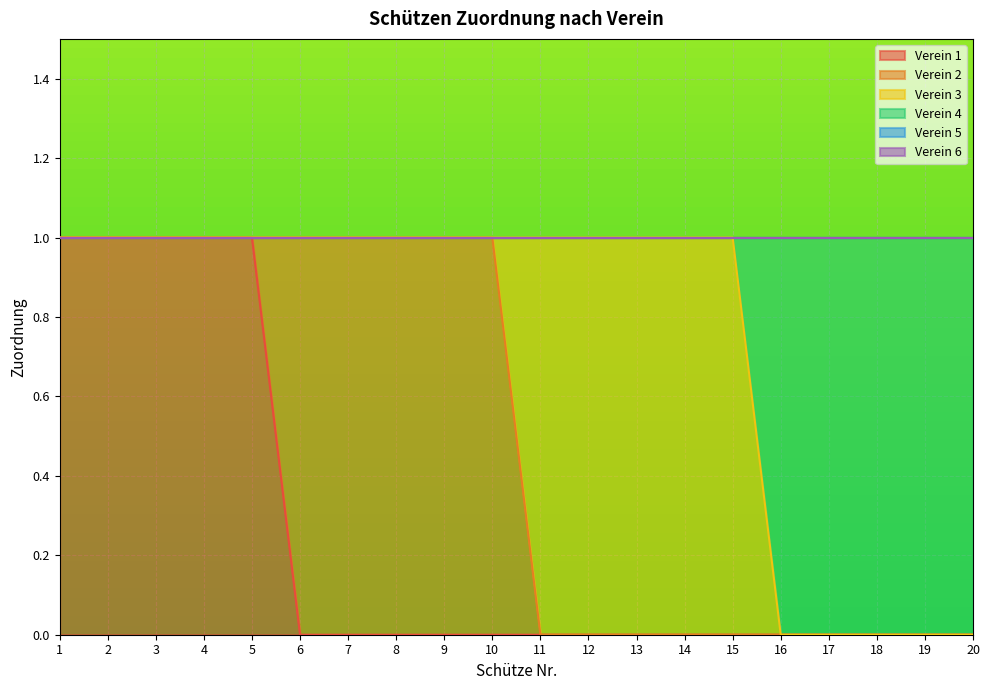

At how many categories does at least one series exceed 0?

20